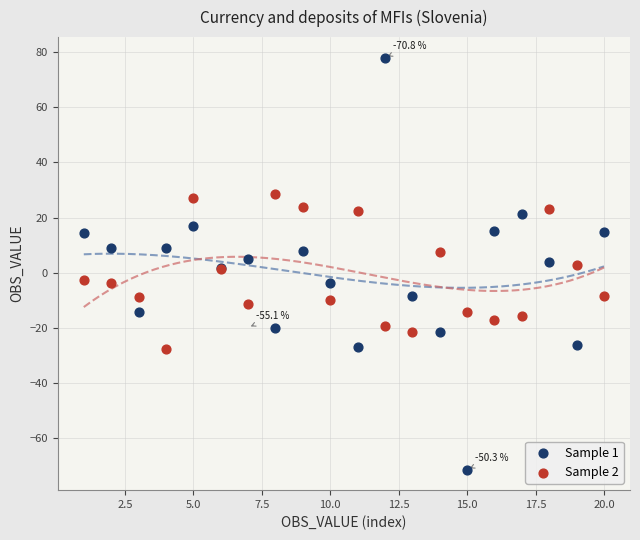

Which series has the largest Y range (max minus min)?

Sample 1